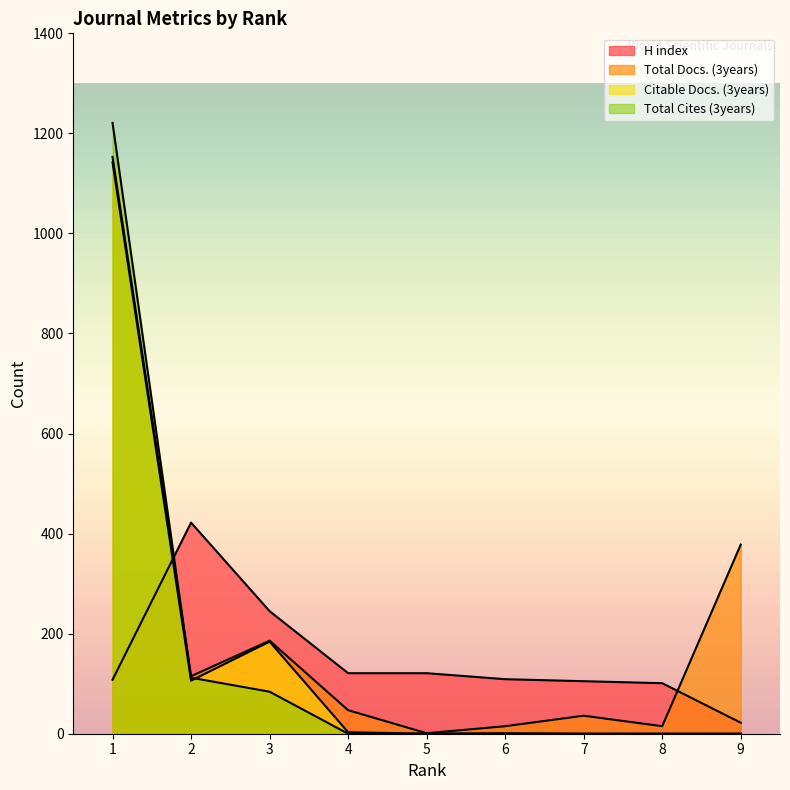

True or false: Total Docs. (3years) and Citable Docs. (3years) intersect in this chart.

False